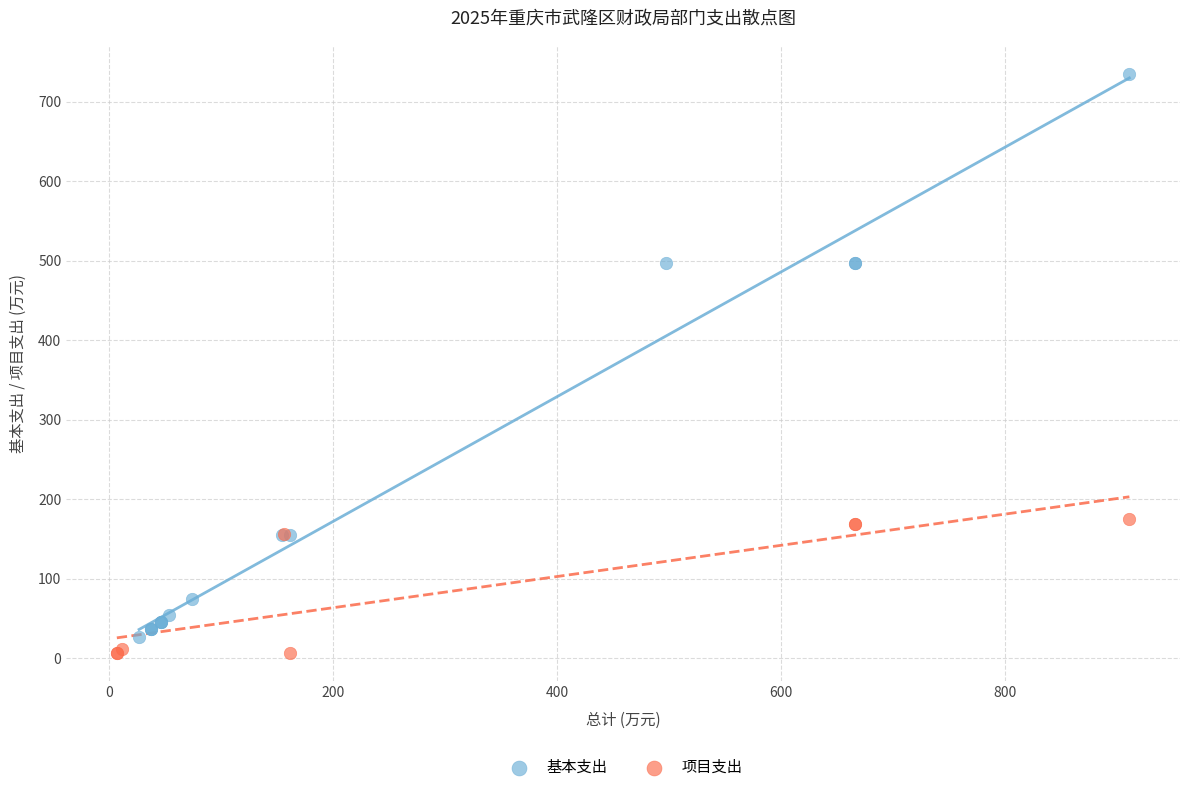

Which series contains the lowest Y value?

项目支出